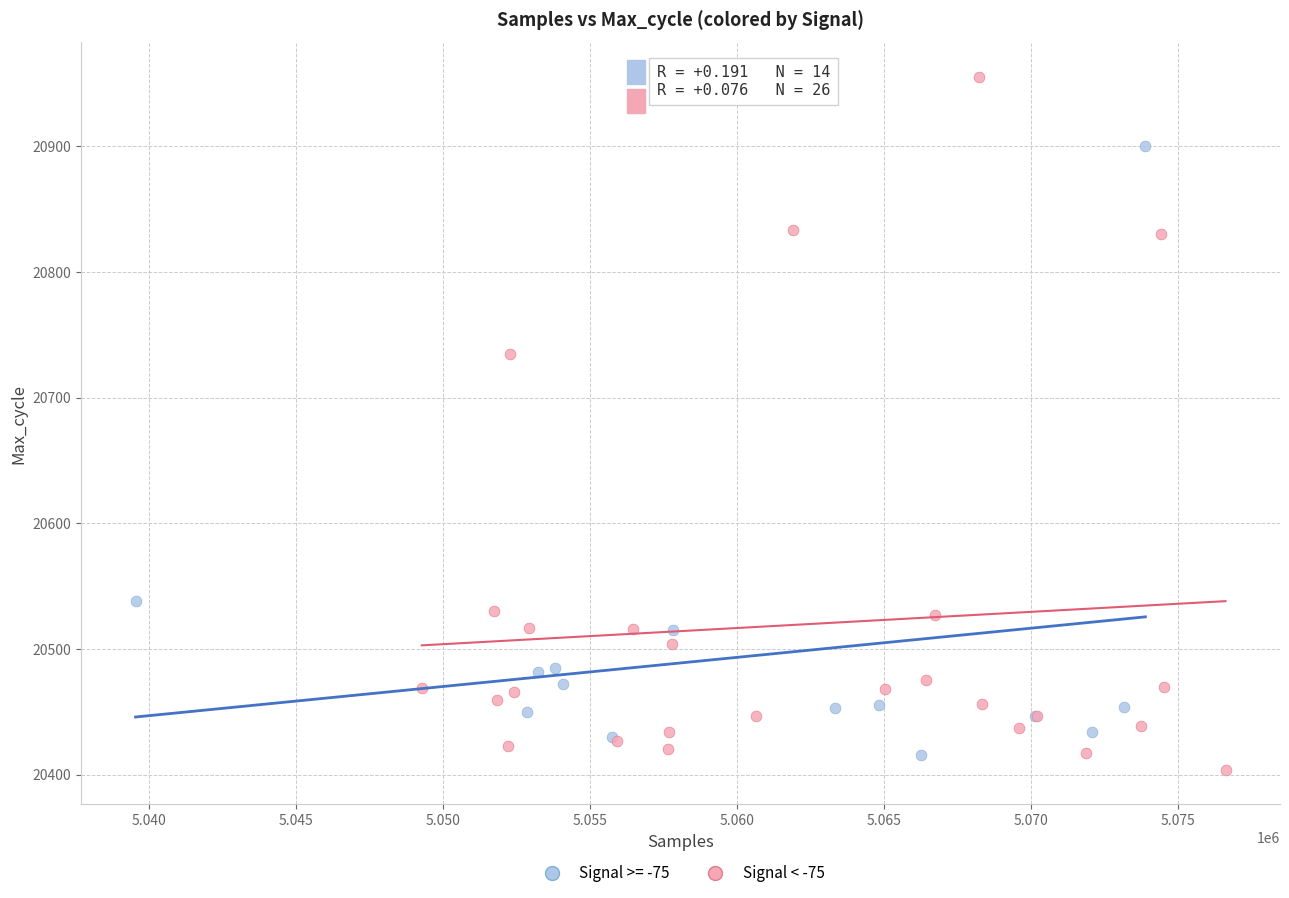

Which series reaches the maximum Y coordinate?

Signal < -75